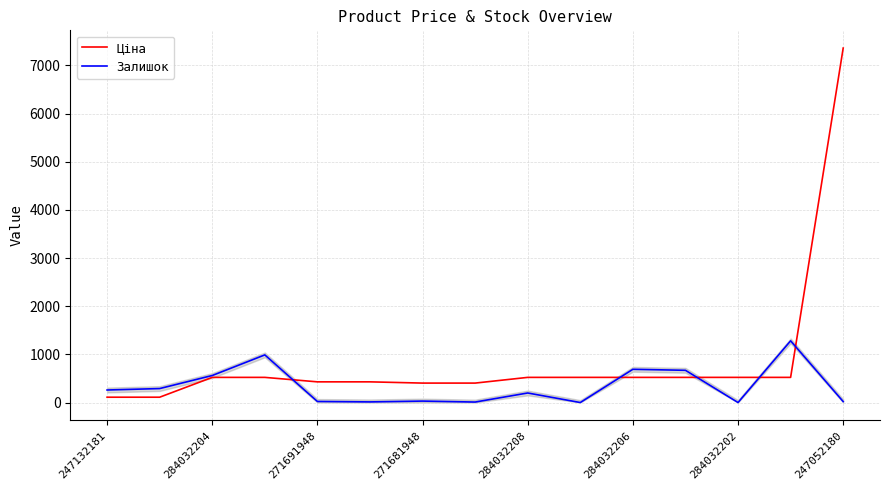

What is the greatest value displayed?

7360.2